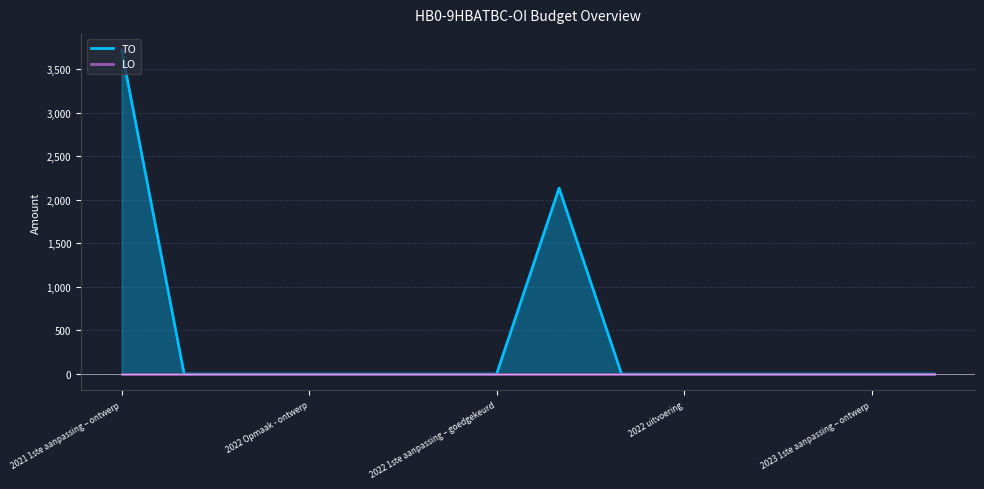

True or false: LO and TO intersect in this chart.

False